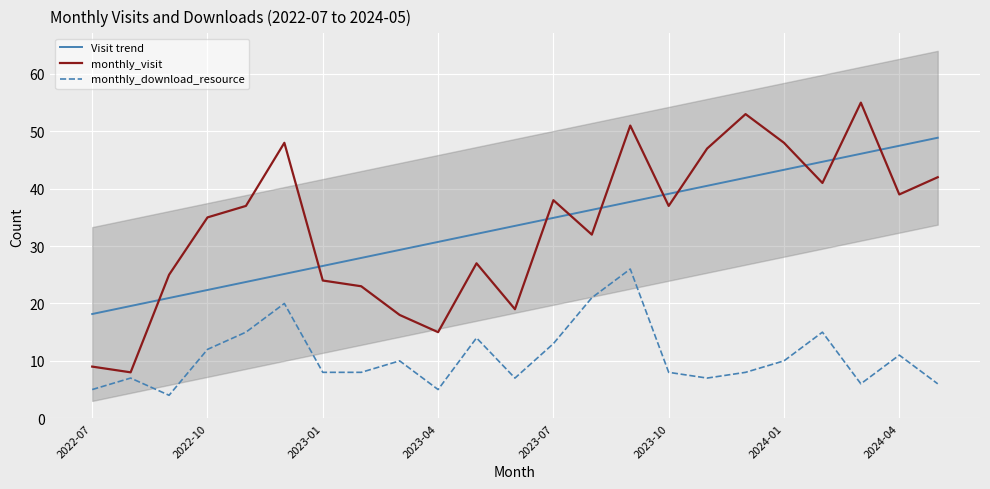

Is it true that monthly_visit equals 46.8 at 13?

False